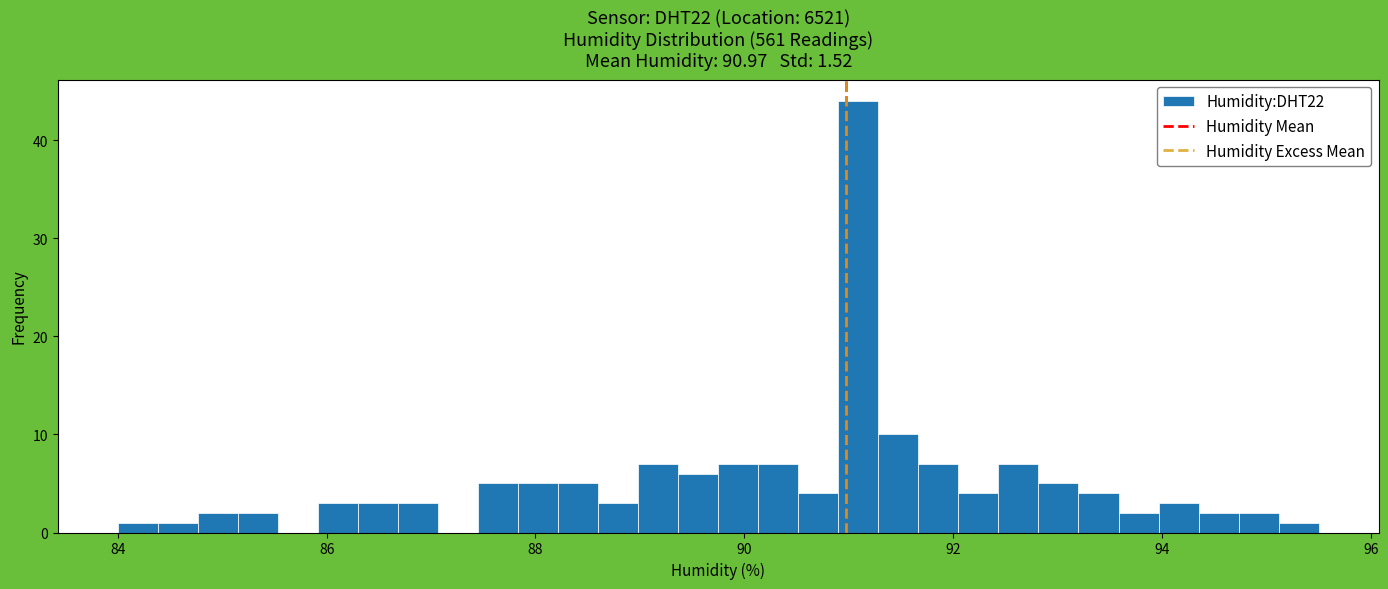

Read against the x-axis, roughly where is the centre of the tallest bar?

91.0